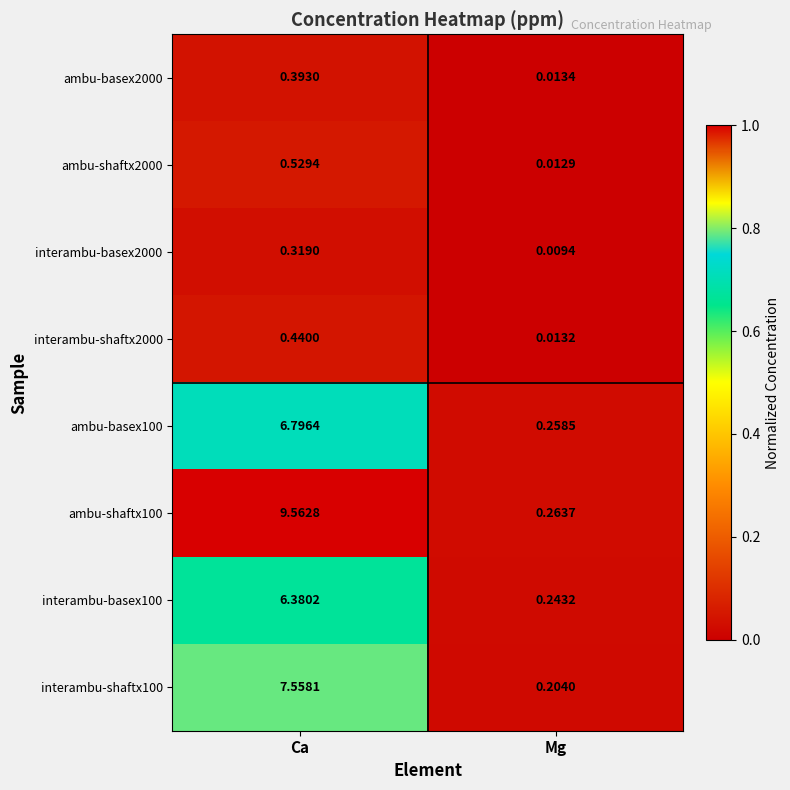

Which series has the largest total across all categories?

ambu-shaftx100